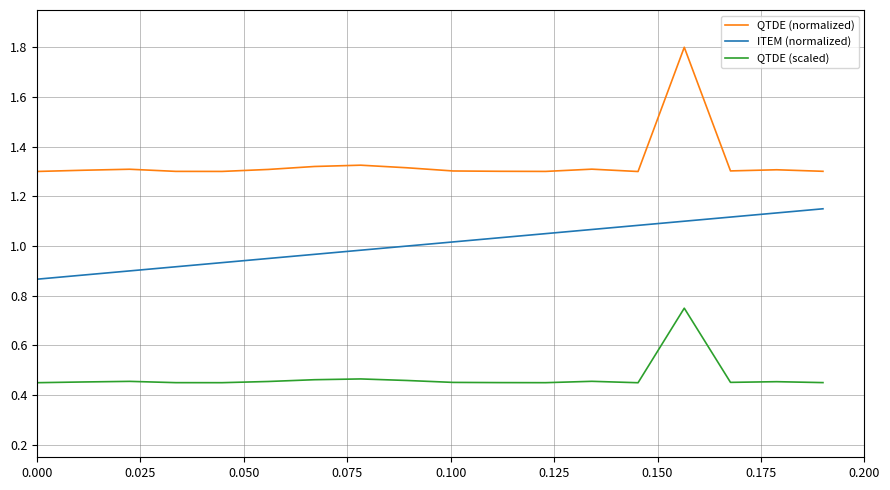

Count the QTDE (normalized) values in the range 1 to 2.

18